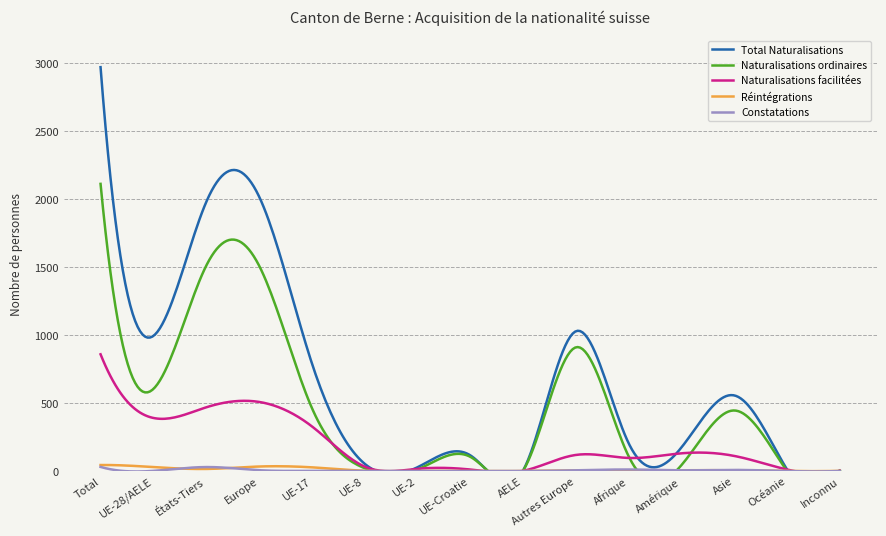

What value does the Constatations series have at UE-17?

1